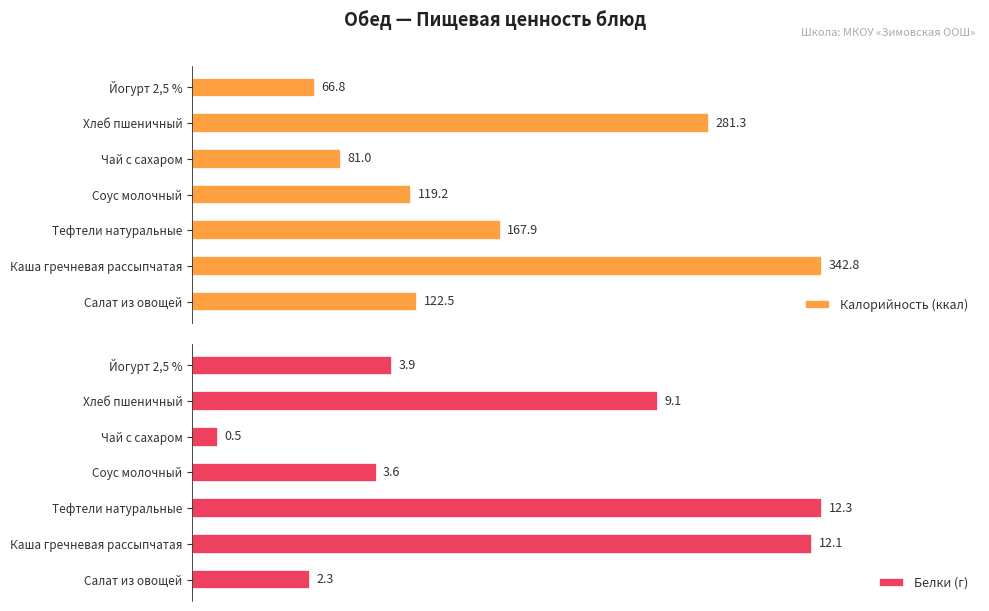

How many distinct data groups are displayed?

2